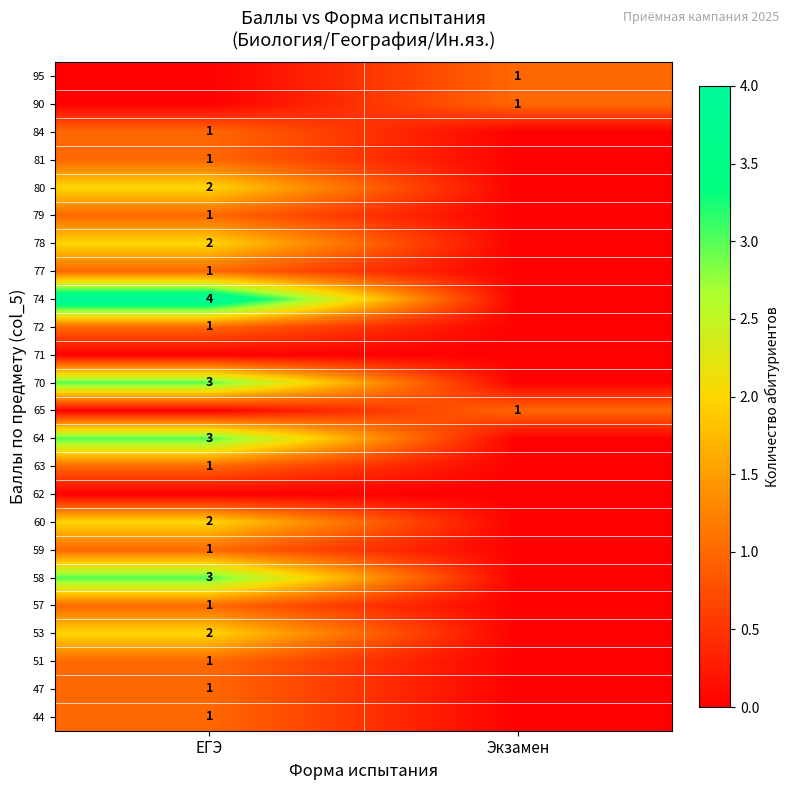

The value of 81 at ЕГЭ is 2. True or false?

False